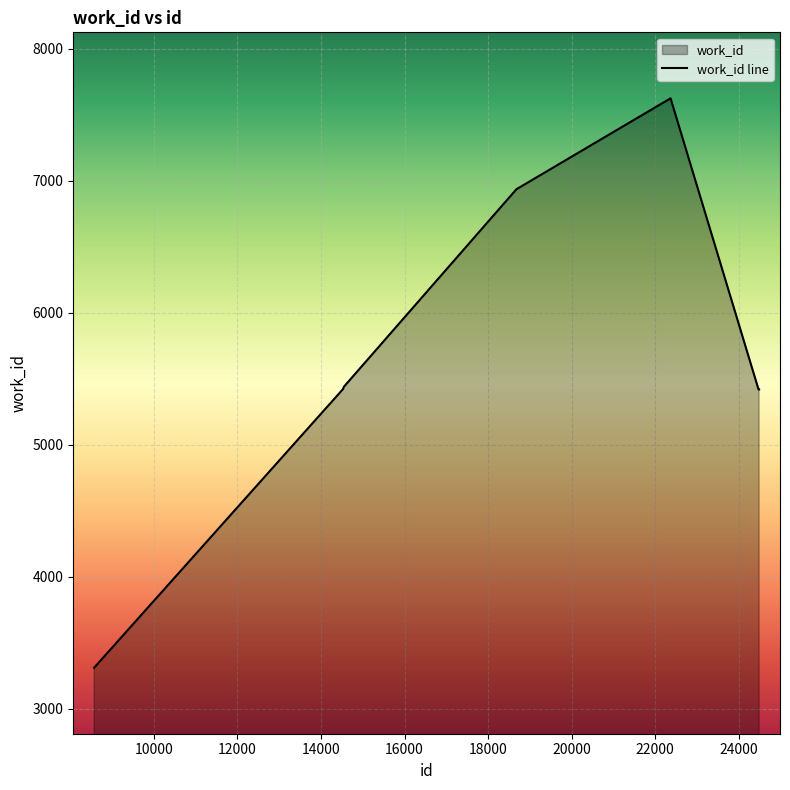

How many interior local peaks (higher than both neighbors) does the data have?

1